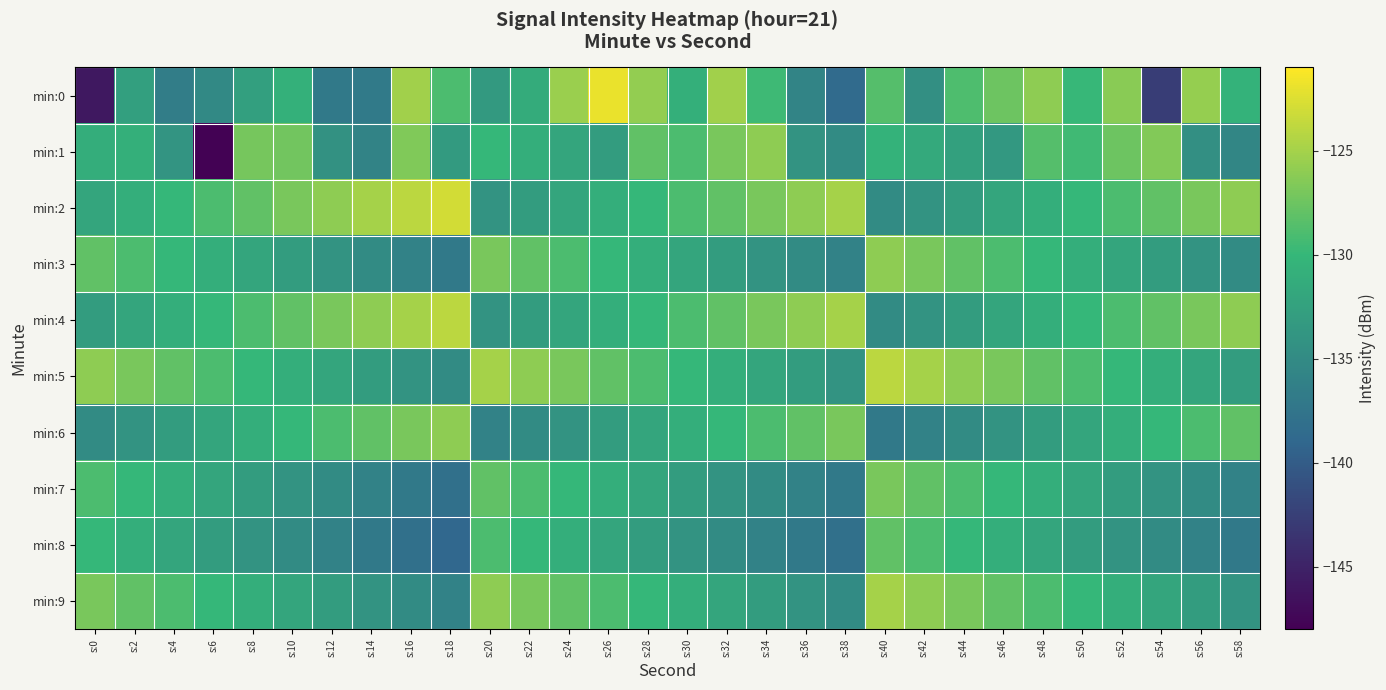

At how many categories does at least one series exceed -138?

30